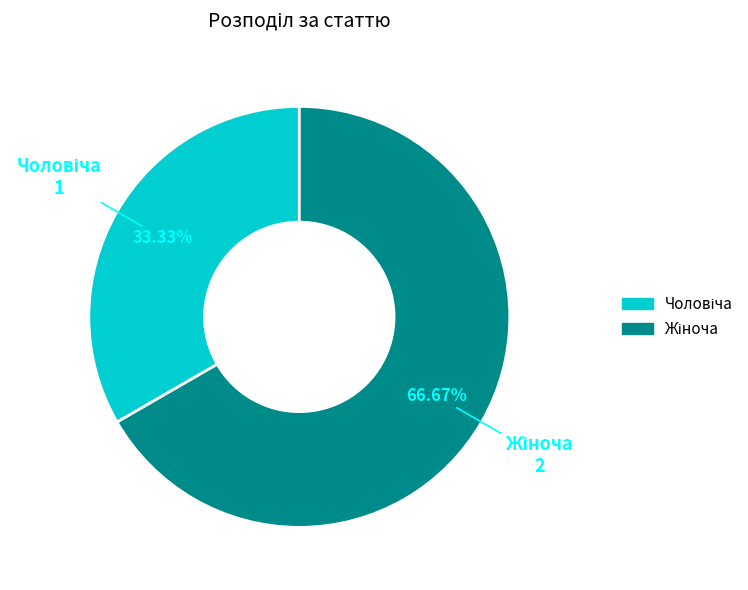

What is the largest slice in the pie chart?

Жіноча